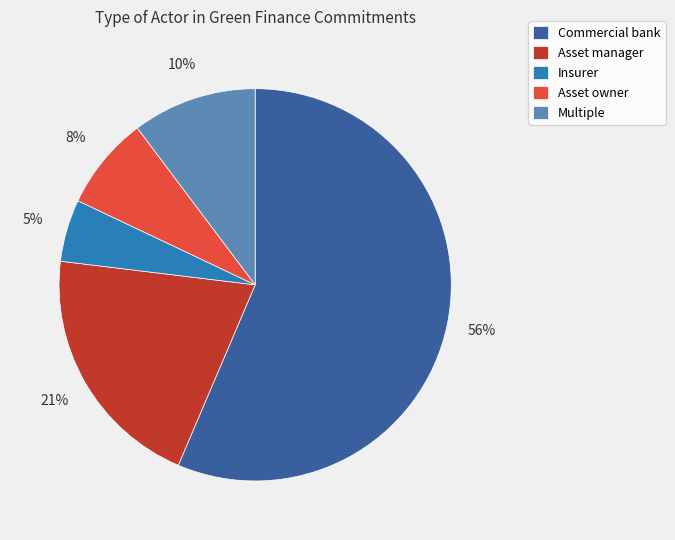

How many slices are in this pie chart?

5